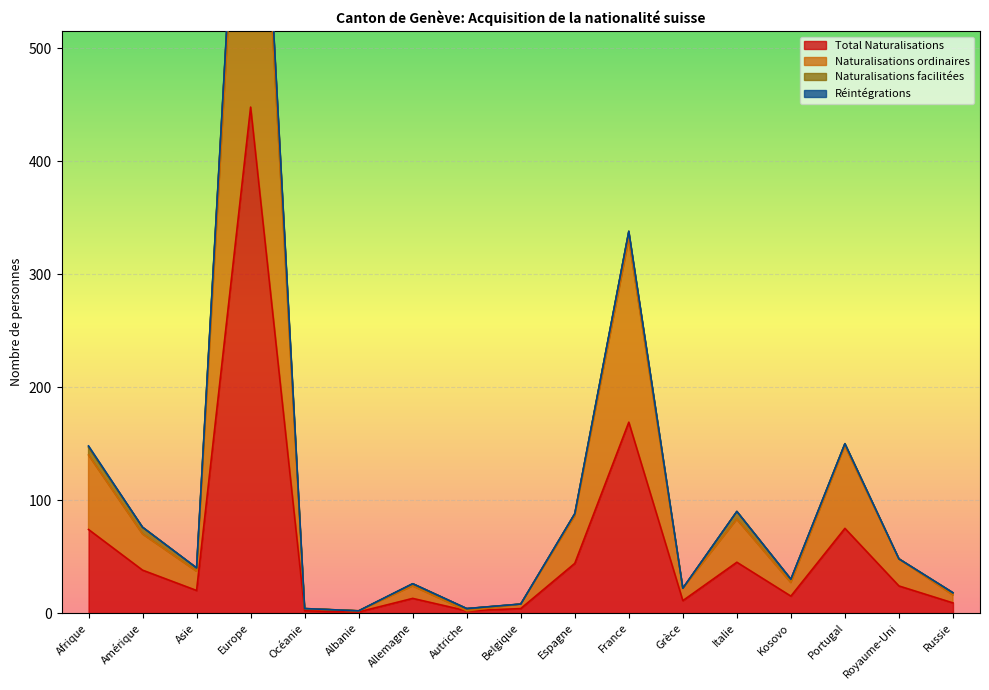

At which category is the sum across all series the highest?

Europe